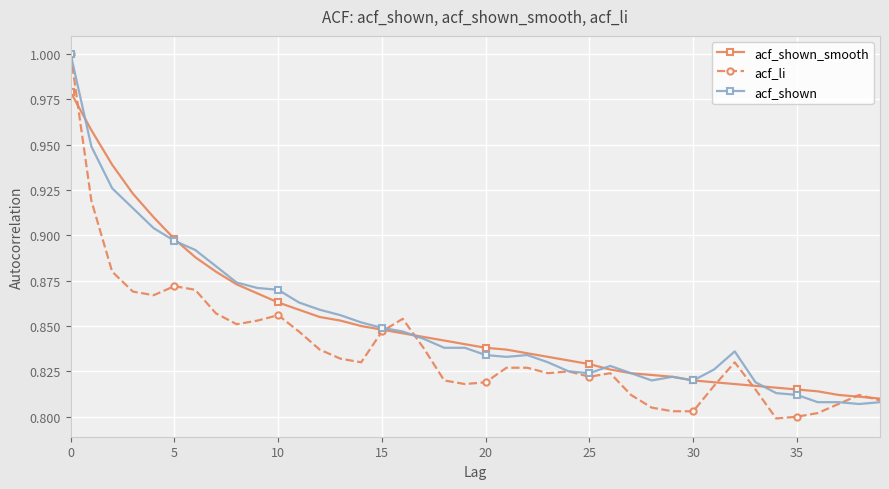

Which series has the largest range (max minus min)?

acf_li